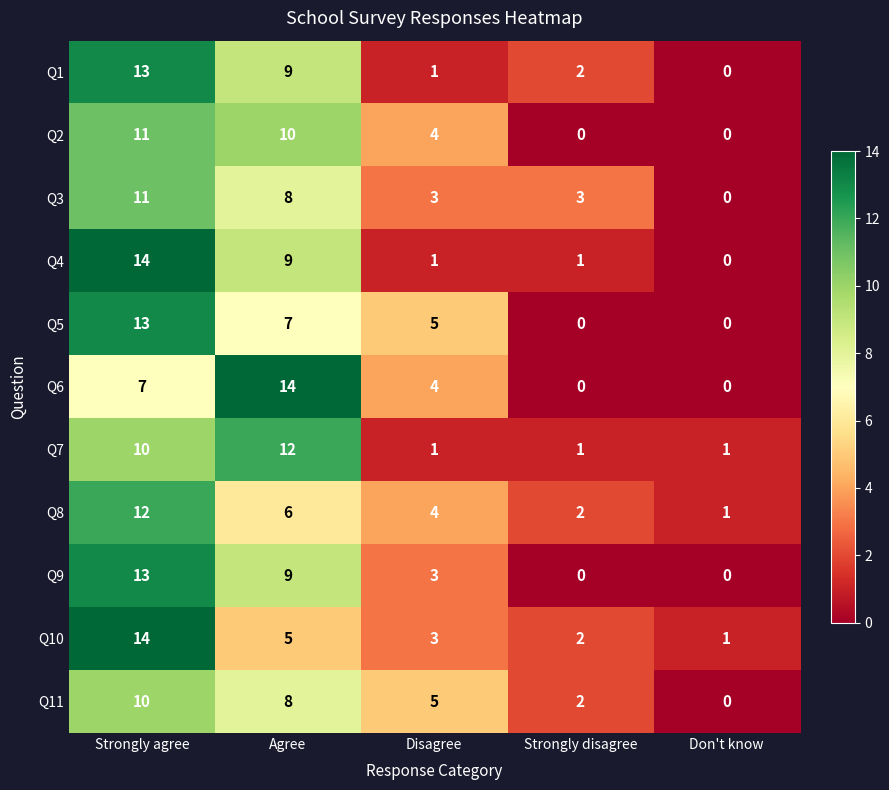

What is the difference between the maximum and minimum values in the Q6 series?

14